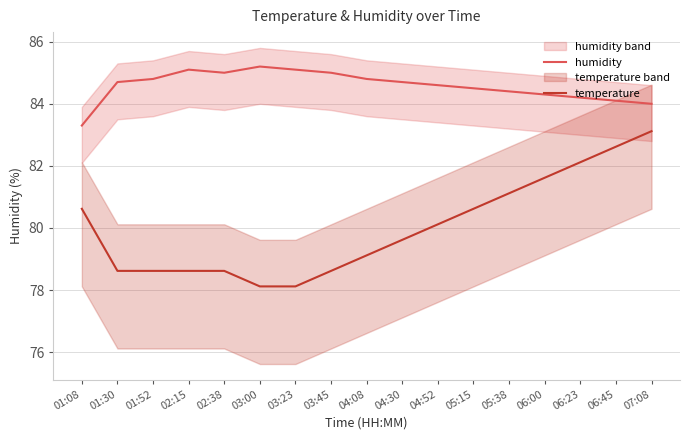

Reading left to right, transcribe all the data shown in this chart.

humidity: 83.3	84.7	84.8	85.1	85.0	85.2	85.1	85.0	84.8	84.7	84.6	84.5	84.4	84.3	84.2	84.1	84.0
temperature: 80.6	78.6	78.6	78.6	78.6	78.1	78.1	78.6	79.1	79.6	80.1	80.6	81.1	81.6	82.1	82.6	83.1